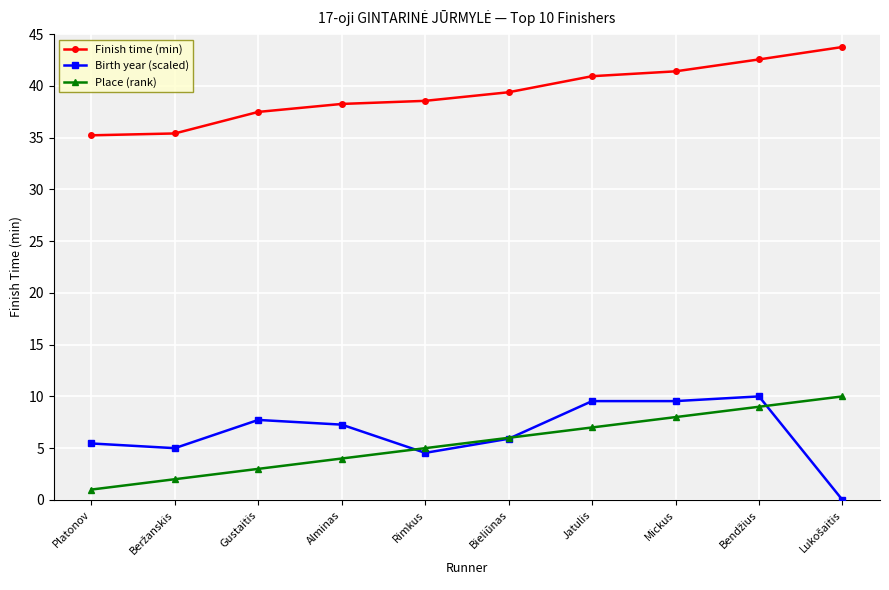

At which label does Place (rank) reach its minimum?

Platonov